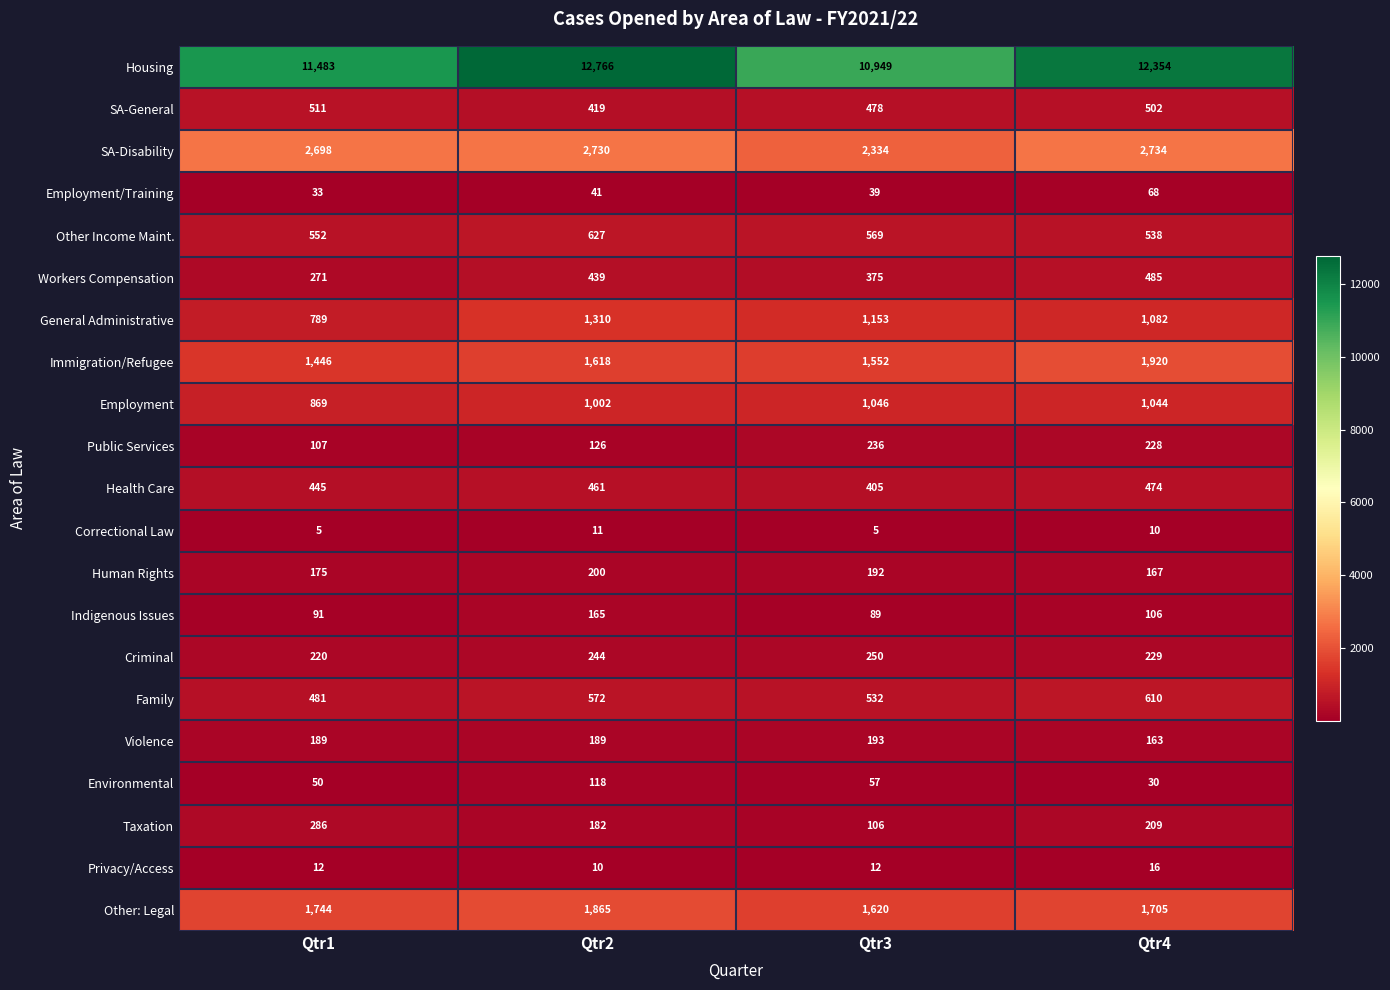

What is the highest value of the Correctional Law series?

11